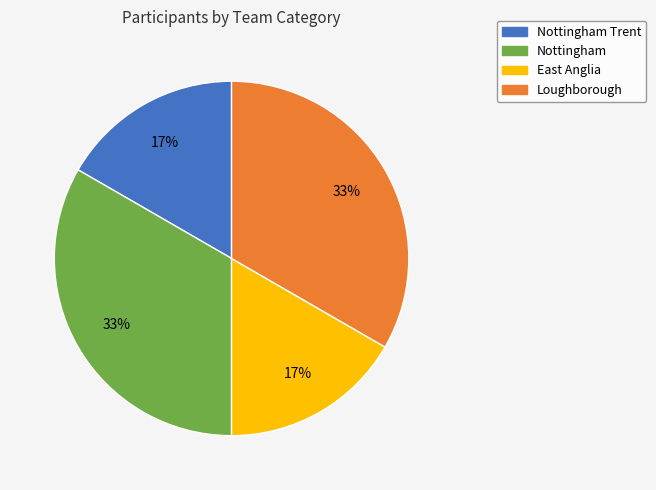

True or false: Nottingham accounts for 33% of the total.

True